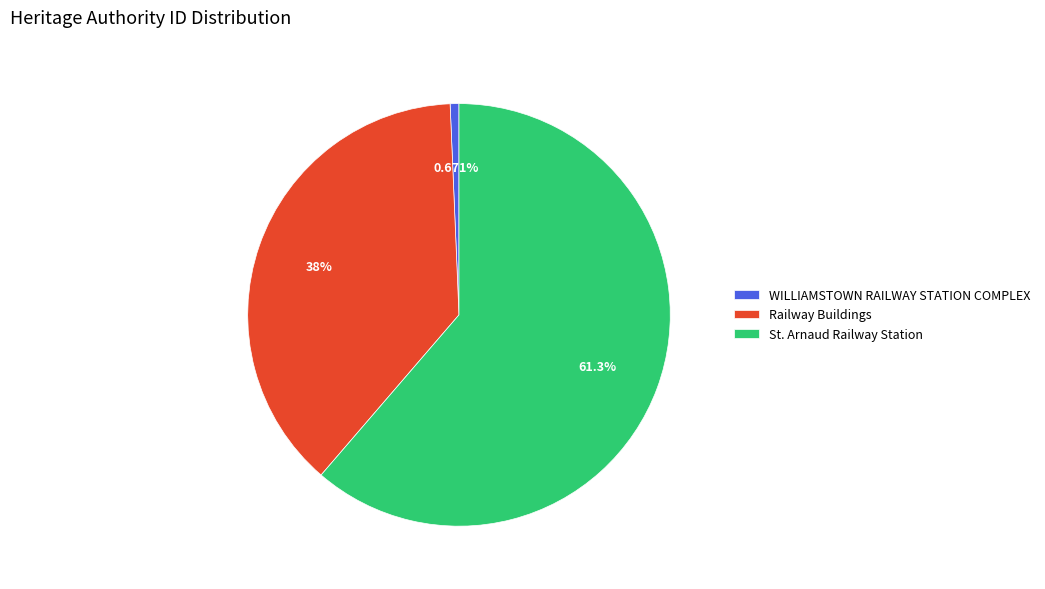

What is the majority slice?

St. Arnaud Railway Station